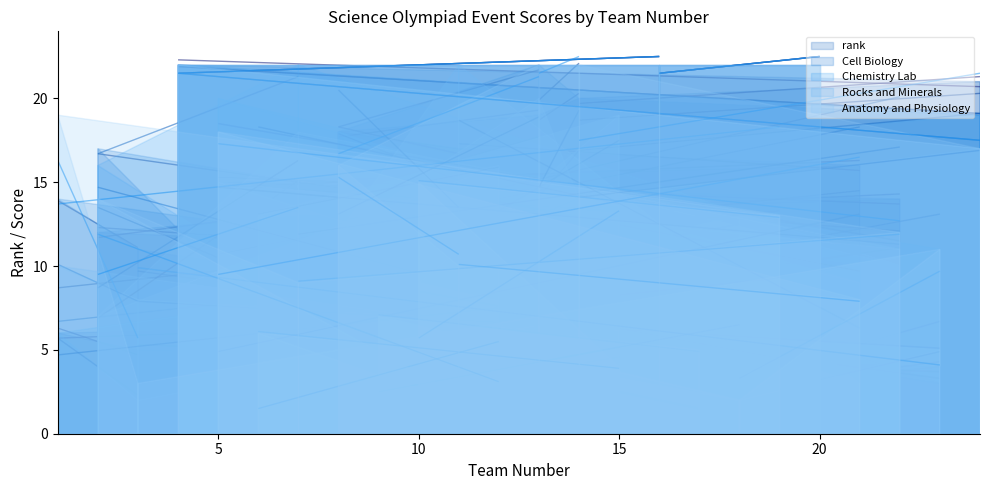

Reading right to left, list all the values displayed in this chart.

rank: 20=22	16=22	4=22	24=21	14=20	13=19	8=18	11=17	21=16	5=15	22=14	7=13	2=12	12=11	6=10	15=9	10=8	19=7	1=6	3=5	23=4	18=3	9=2	17=1
Cell Biology: 20=22	16=22	4=22	24=19	14=20	13=22	8=18	11=6	21=10	5=15	22=12	7=5	2=17	12=13	6=4	15=9	10=16	19=8	1=14	3=11	23=3	18=7	9=2	17=1
Chemistry Lab: 20=22	16=22	4=22	24=19	14=17	13=14	8=18	11=15	21=9	5=20	22=10	7=22	2=16	12=1	6=3	15=5	10=7	19=12	1=6	3=2	23=11	18=13	9=8	17=4
Rocks and Minerals: 20=22	16=22	4=22	24=17	14=14	13=20	8=12	11=22	21=3	5=15	22=11	7=18	2=7	12=16	6=13	15=19	10=9	19=4	1=10	3=8	23=5	18=2	9=6	17=1
Anatomy and Physiology: 20=22	16=22	4=22	24=17	14=22	13=22	8=16	11=10	21=8	5=18	22=12	7=9	2=14	12=1	6=6	15=4	10=15	19=13	1=19	3=3	23=11	18=2	9=7	17=5